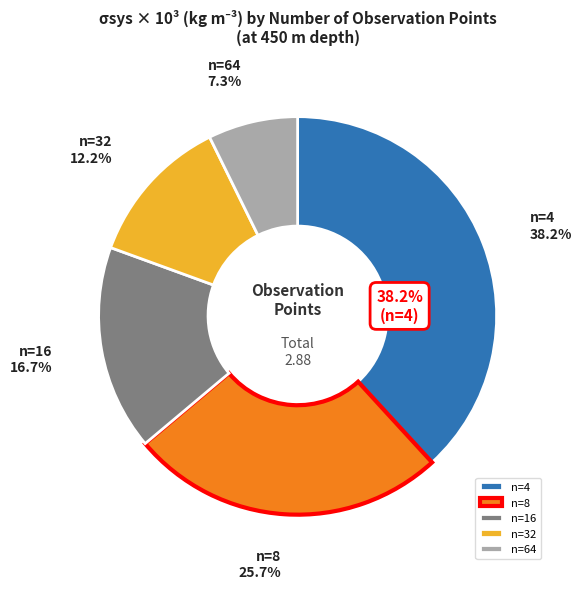

How many slices are in this pie chart?

5